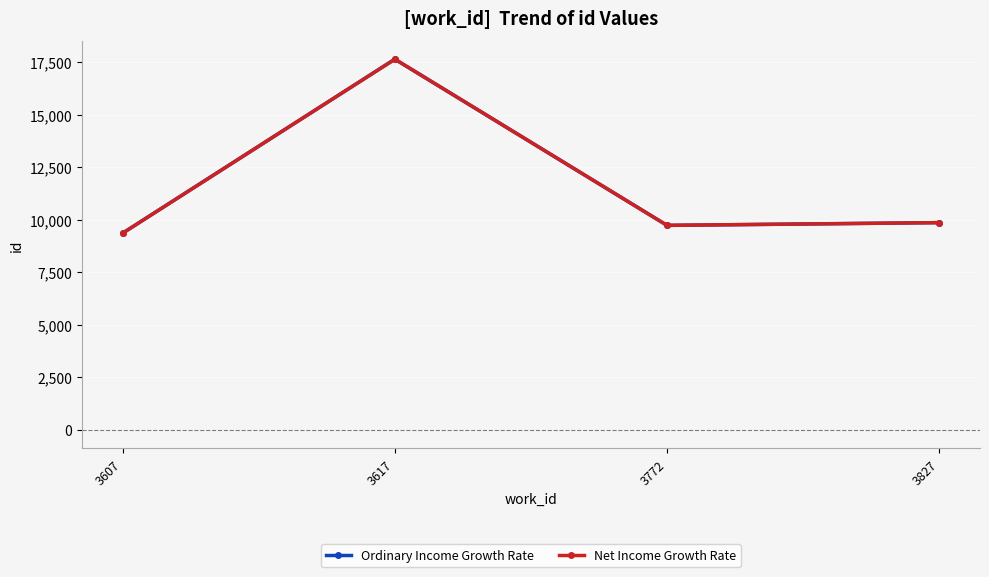

Reading right to left, transcribe all the data shown in this chart.

Ordinary Income Growth Rate: 3827=9855.0	3772=9724.5	3617=17638.0	3607=9356.0
Net Income Growth Rate: 3827=9855.0	3772=9726.0	3617=17638.0	3607=9356.0